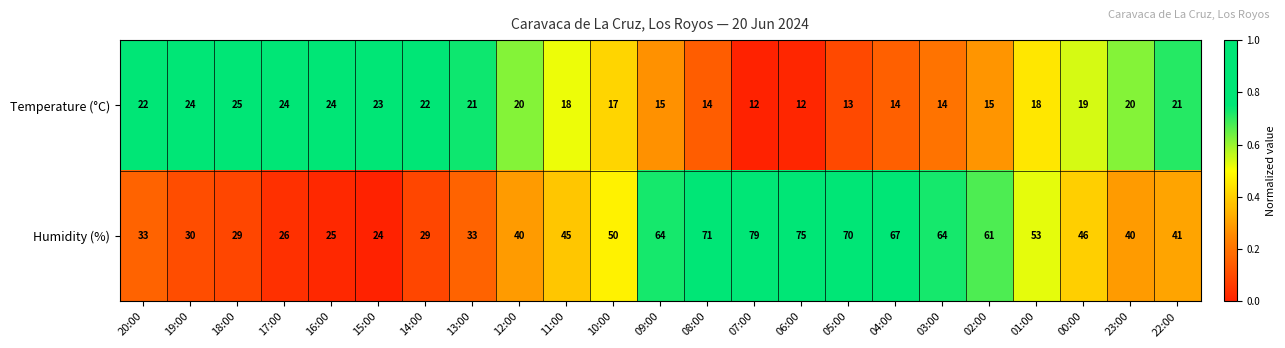

Rank the series at 22:00 from lowest to highest value.

Temperature (°C), Humidity (%)